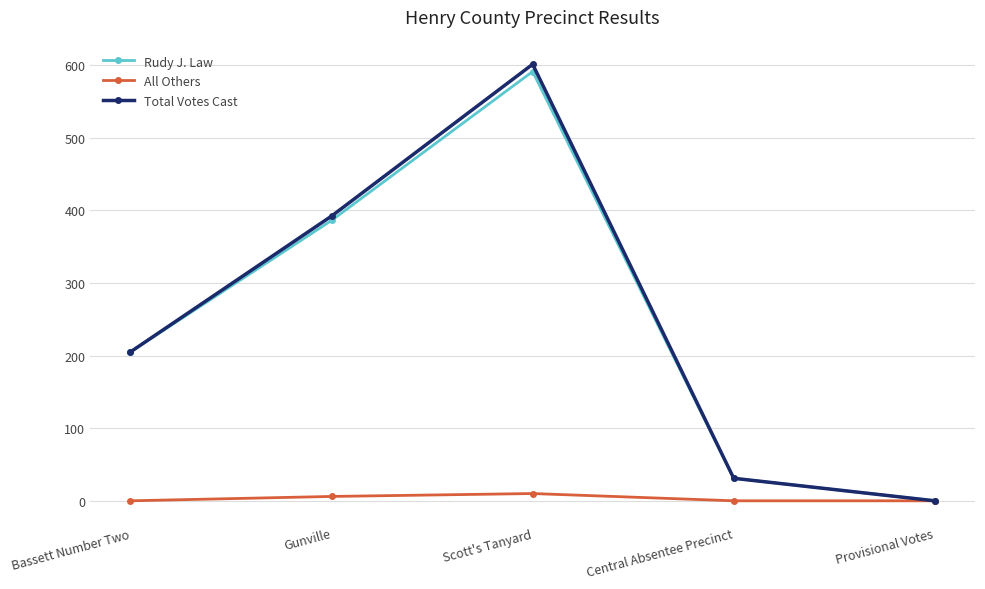

How many categories are shown in the chart?

5